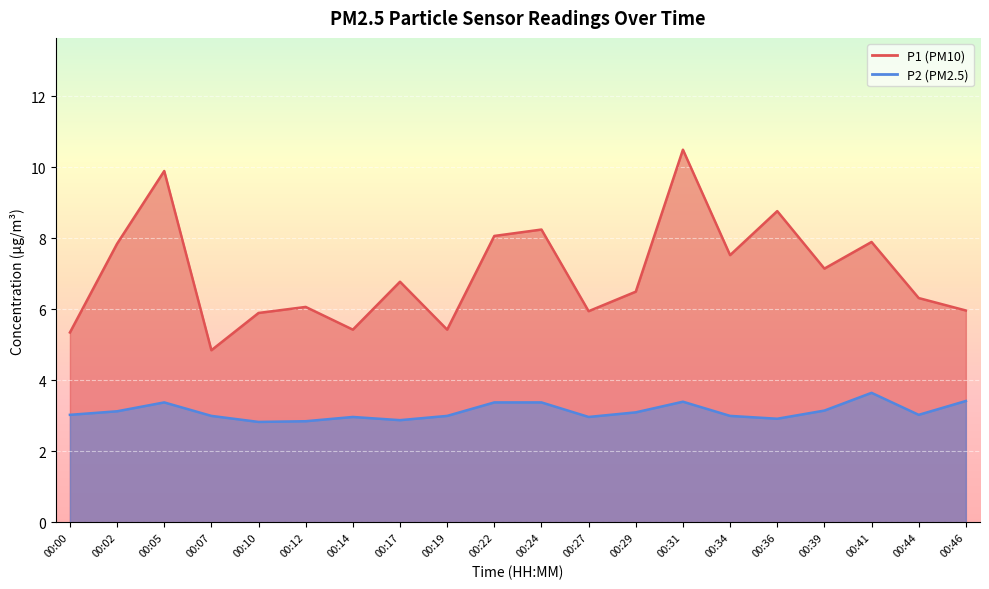

In P2 line, how many points are lower than both neighbors (excluding endpoints)?

5